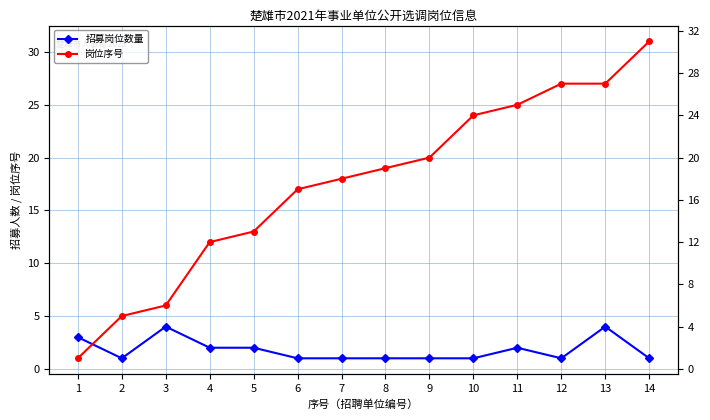

At which category does 招募岗位数量 reach its first local peak?

3